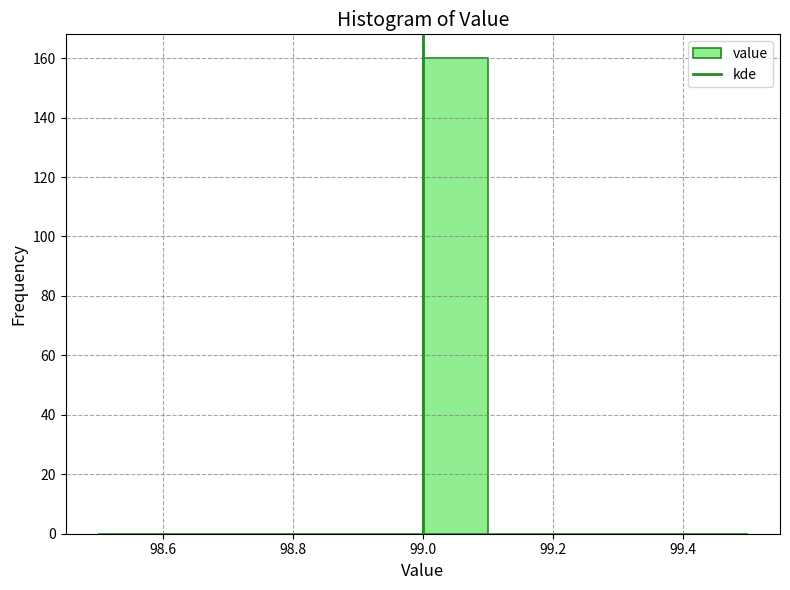

Reading left to right, transcribe this chart: for each bar, give the range it covers on the x-axis and its height. The values are not printed on the chart, so give them approximately, as read against the axis.

98.5 to 98.6: 0
98.6 to 98.7: 0
98.7 to 98.8: 0
98.8 to 98.9: 0
98.9 to 99.0: 0
99.0 to 99.1: 160
99.1 to 99.2: 0
99.2 to 99.3: 0
99.3 to 99.4: 0
99.4 to 99.5: 0